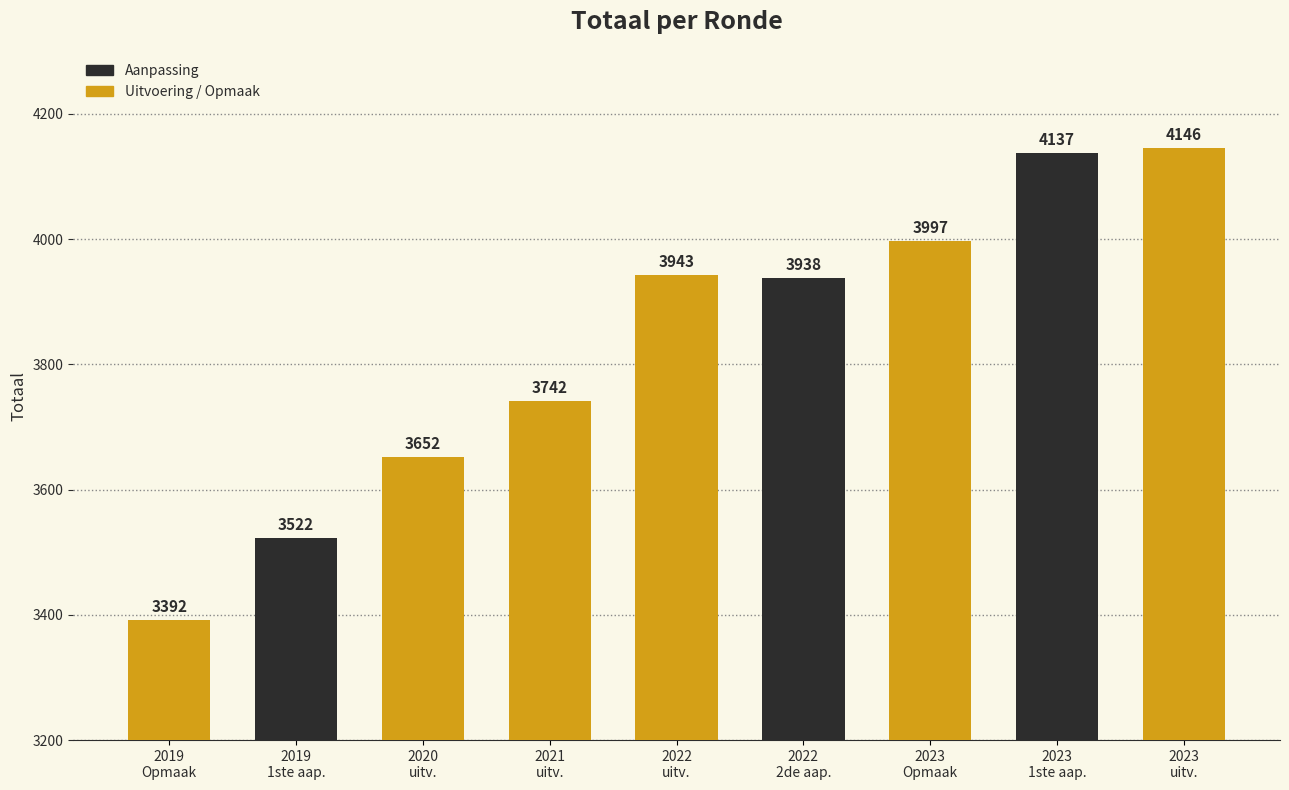

Reading left to right, what are all the values shown in this chart?

2019
Opmaak=3392	2019
1ste aap.=3522	2020
uitv.=3652	2021
uitv.=3742	2022
uitv.=3943	2022
2de aap.=3938	2023
Opmaak=3997	2023
1ste aap.=4137	2023
uitv.=4146